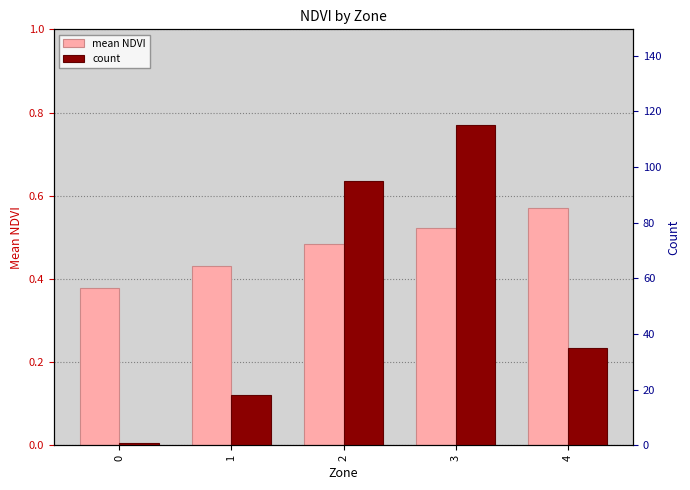

Reading left to right, list all the values displayed in this chart.

mean NDVI: 0=0.4	1=0.4	2=0.5	3=0.5	4=0.6
count: 0=1.0	1=18.0	2=95.0	3=115.0	4=35.0